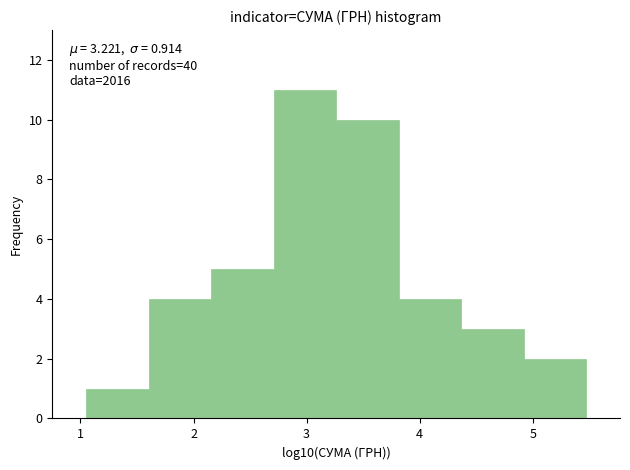

Over which range of the x-axis is the bar tallest?

2.7 to 3.3